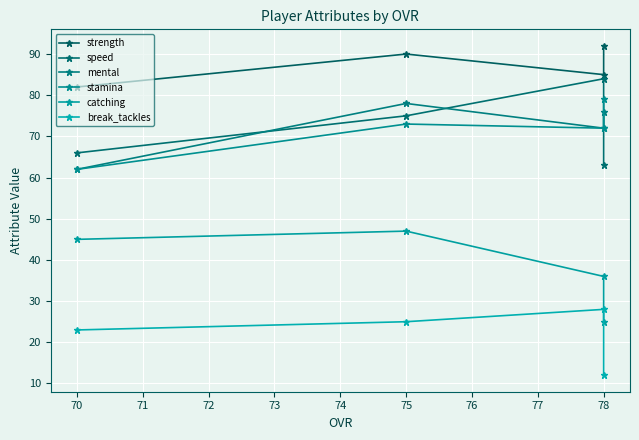

What is the sum of all mental values?

288